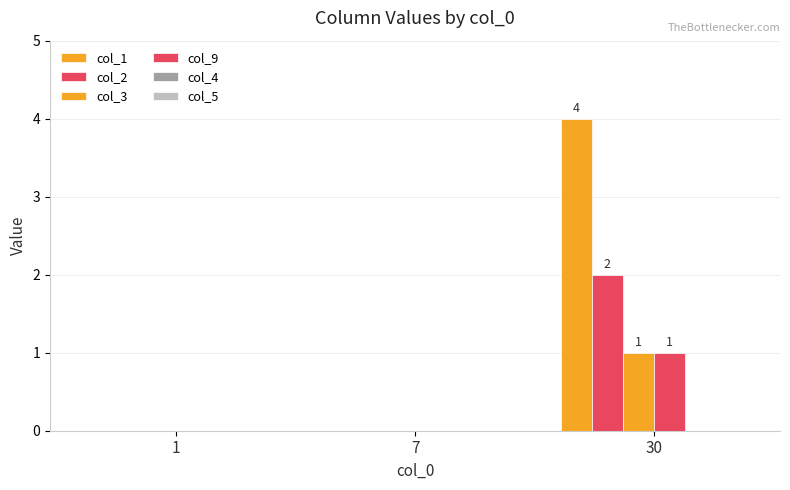

Reading left to right, list all the values displayed in this chart.

col_1: 0	0	4
col_2: 0	0	2
col_3: 0	0	1
col_9: 0	0	1
col_4: 0	0	0
col_5: 0	0	0